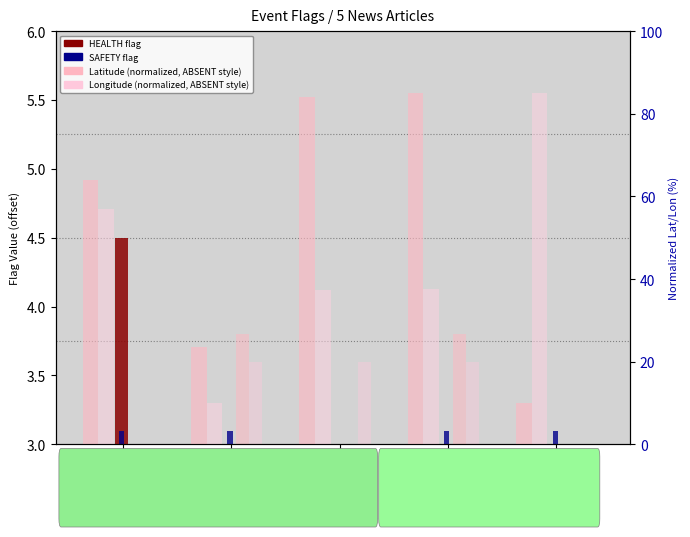

What is the label of the 2nd bar from the right?

Ramban,
J&K India